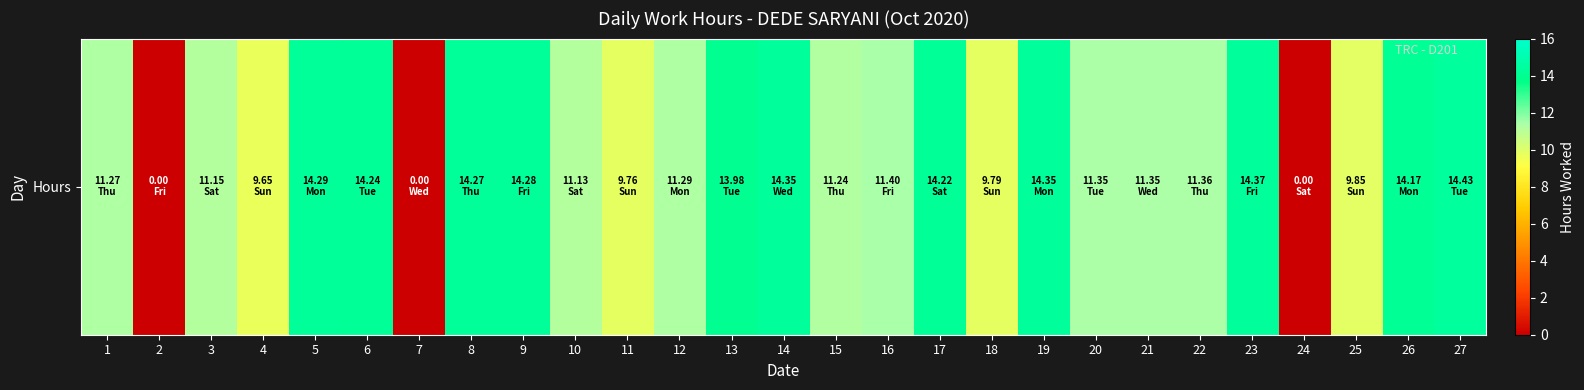

Which category has the highest value across all series?

27